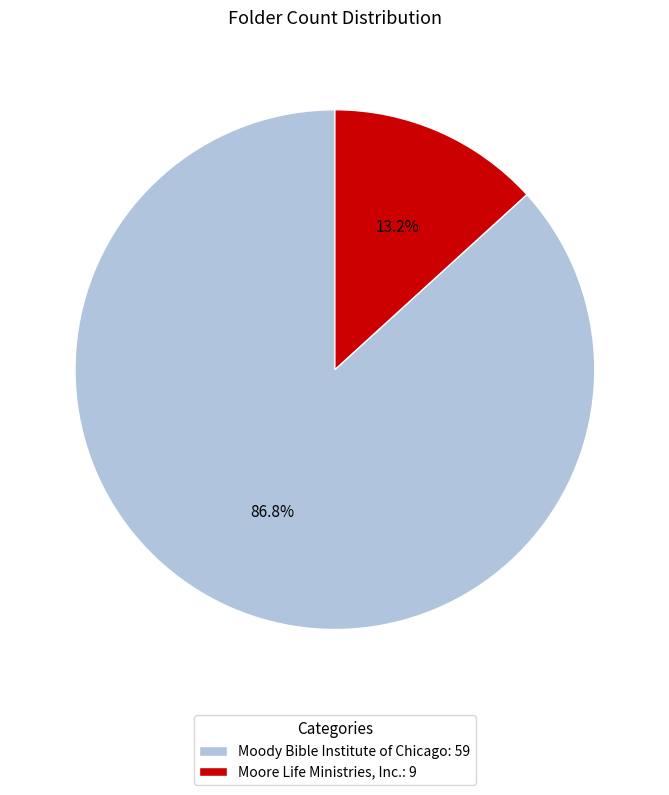

Approximately how many times larger is the value at Moody Bible Institute of Chicago compared to Moore Life Ministries, Inc.?

6.6